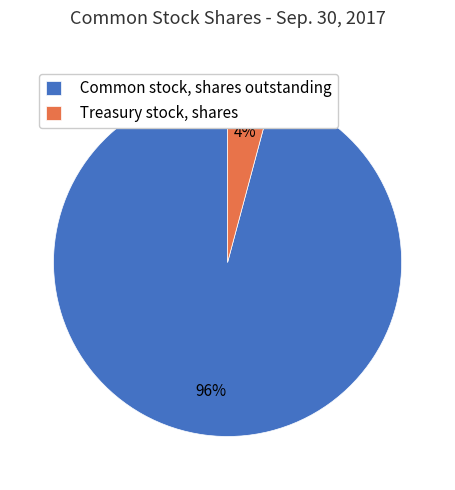

Is there any slice that represents more than half of the pie?

Yes